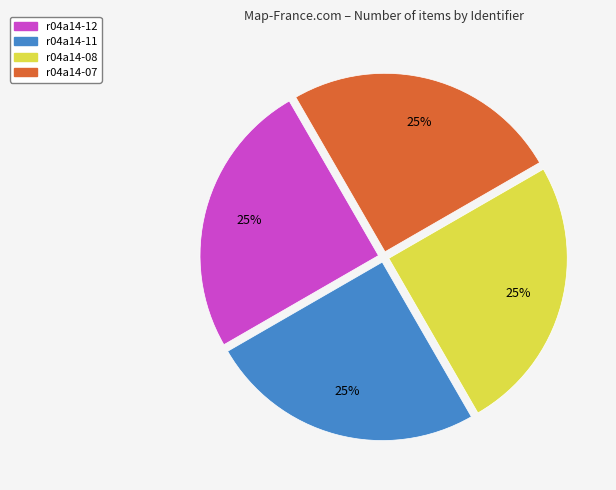

True or false: r04a14-08 accounts for 25% of the total.

True